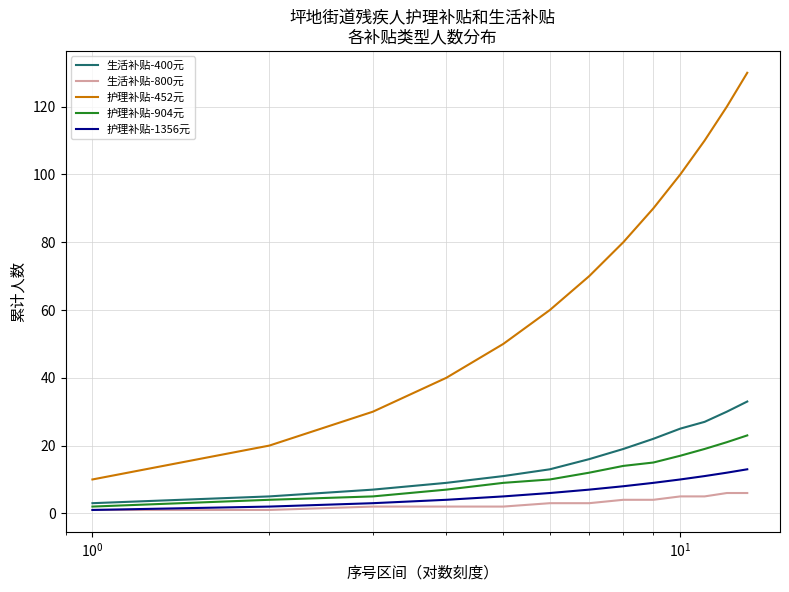

Which series has the largest total across all categories?

护理补贴-452元